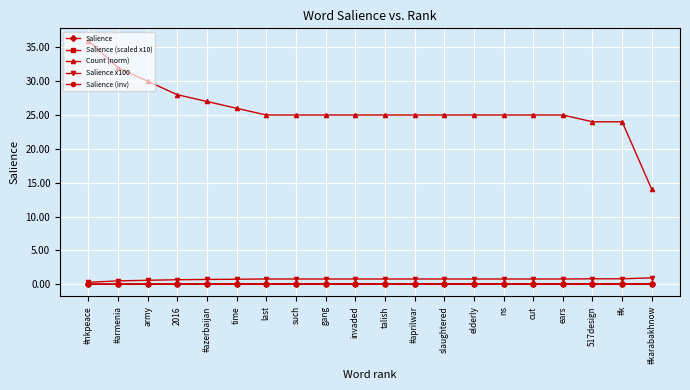

What is the label of the 10th point from the left?

invaded